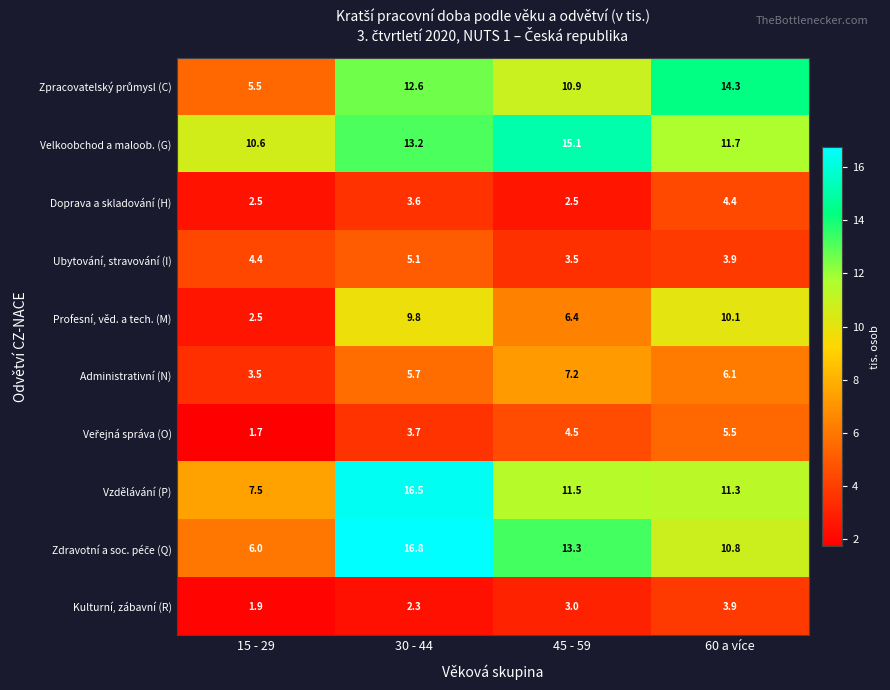

At which label is Kulturní, zábavní (R) closest to 2?

15 - 29